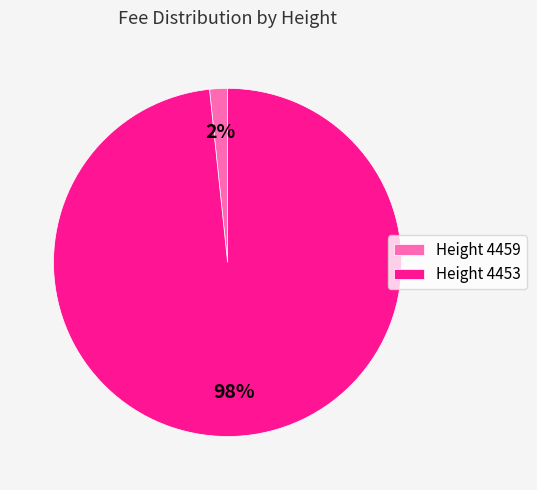

To the nearest percent, what is the combined percentage of Height 4459 and Height 4453?

100%